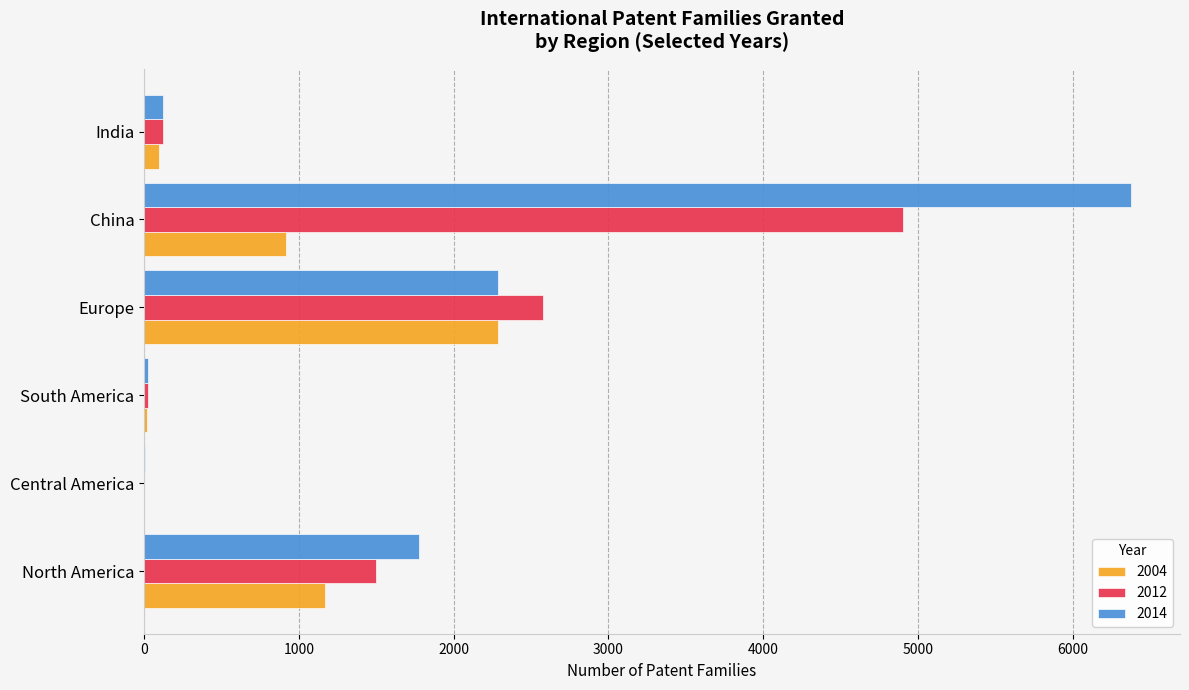

Where is 2012 nearest to the value 2454?

Europe